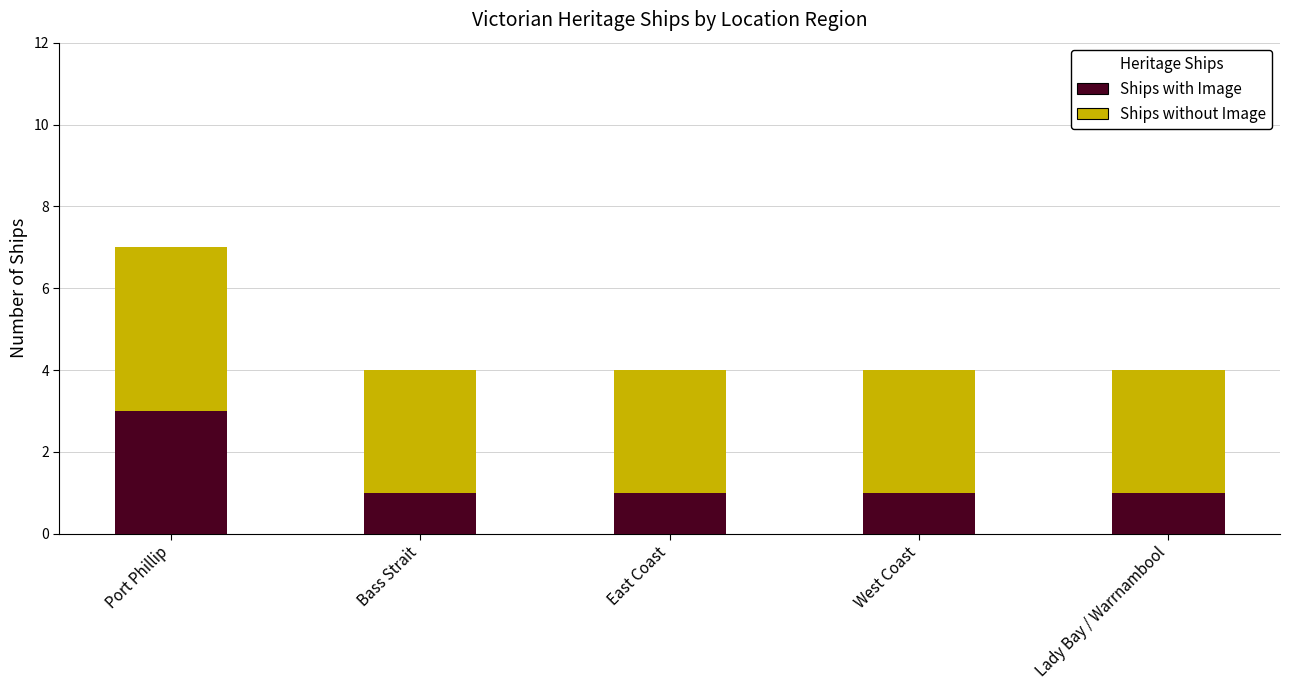

Reading right to left, transcribe the values for Ships with Image.

Lady Bay / Warrnambool=1	West Coast=1	East Coast=1	Bass Strait=1	Port Phillip=3